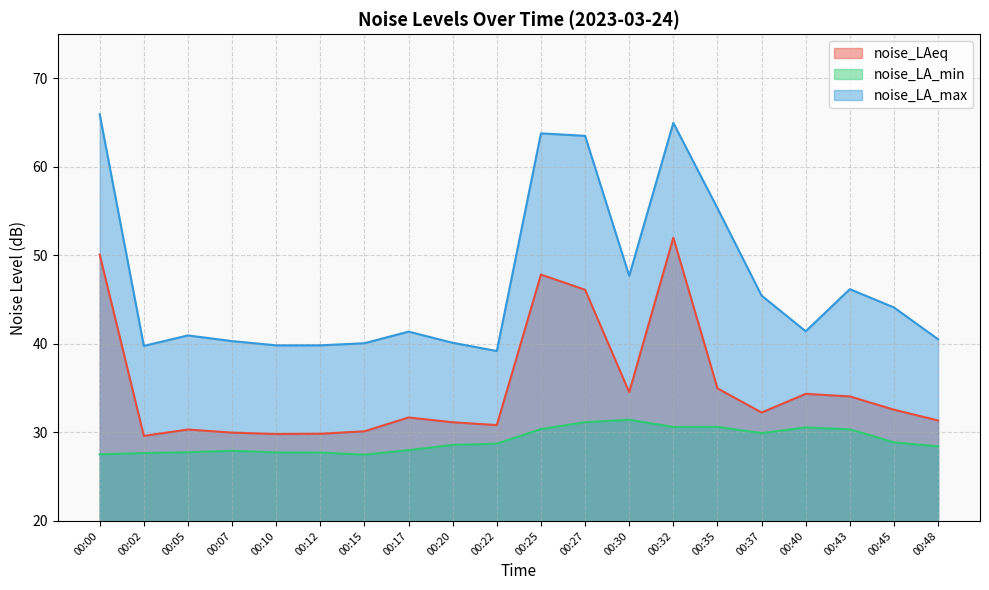

What is the value of the noise_LA_min point at the 16th from the left?

29.9